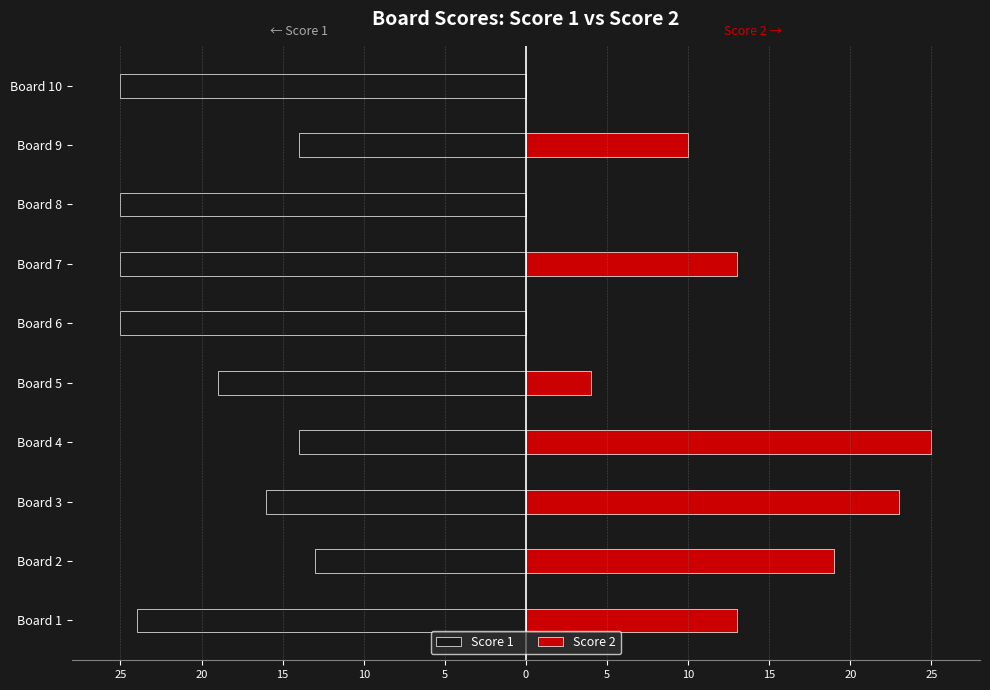

How many bars are there in each group?

2